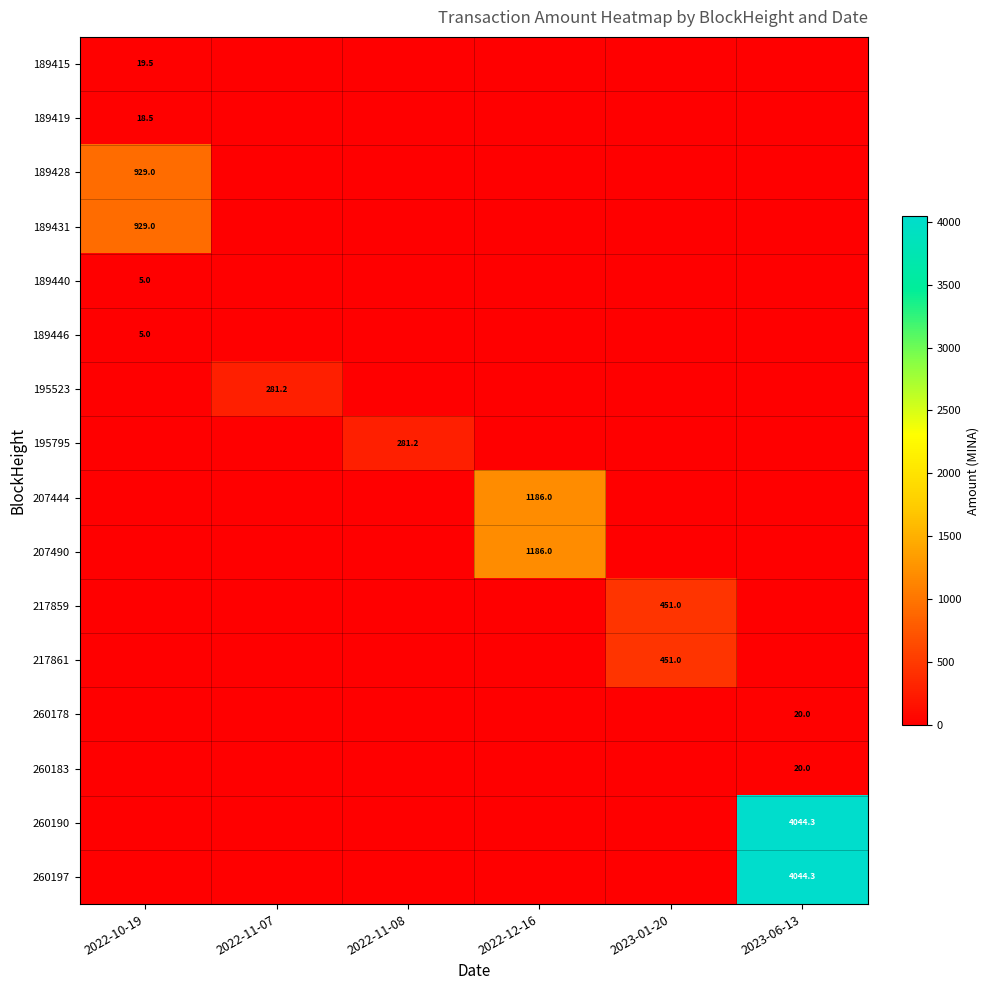

True or false: 189440 has a value of 5.0 at 2022-10-19.

True